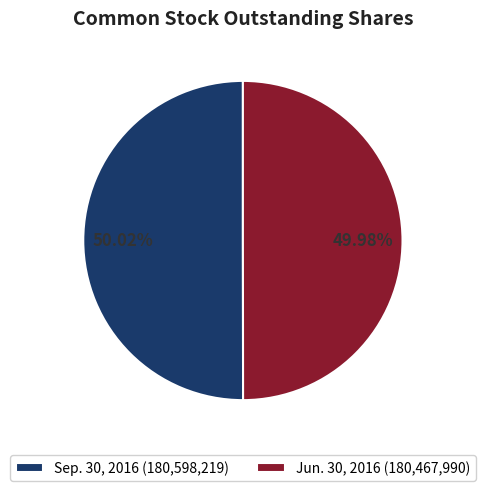

Do Jun. 30, 2016 (180,467,990) and Sep. 30, 2016 (180,598,219) together represent more than half of the pie?

Yes